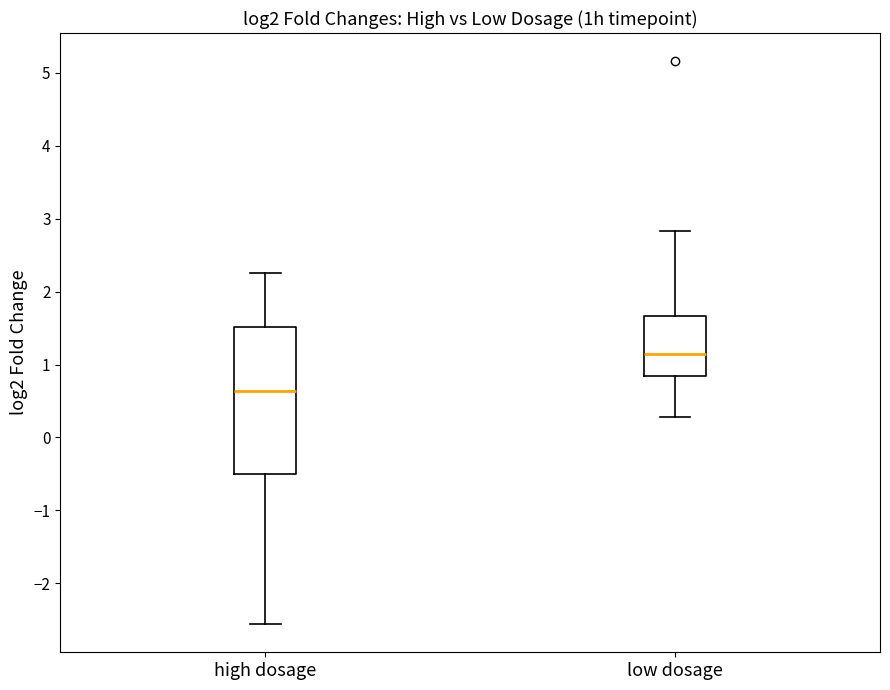

Reading left to right, read every box against the y-axis: the position of its median line, the range the box covers, and the ends of its whiskers. The values are not printed on the chart, so give them approximately, as read against the axis.

high dosage: median 0.6, box -0.5 to 1.5, whiskers -2.6 to 2.3
low dosage: median 1.1, box 0.8 to 1.7, whiskers 0.3 to 2.8